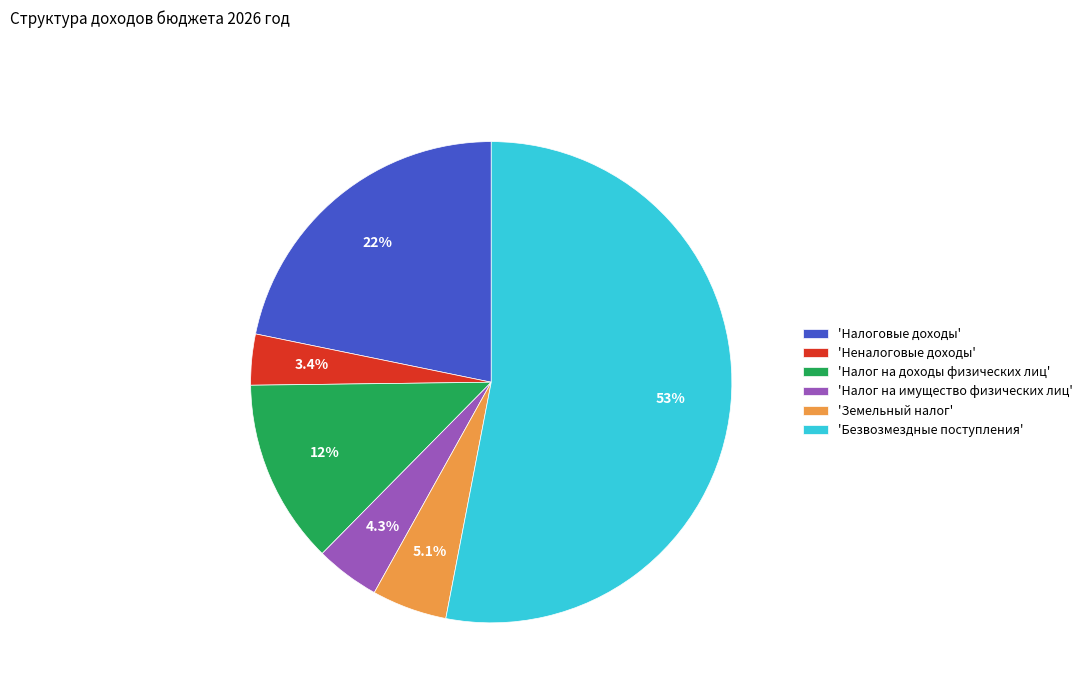

Which category has the biggest portion of the pie?

'Безвозмездные поступления'